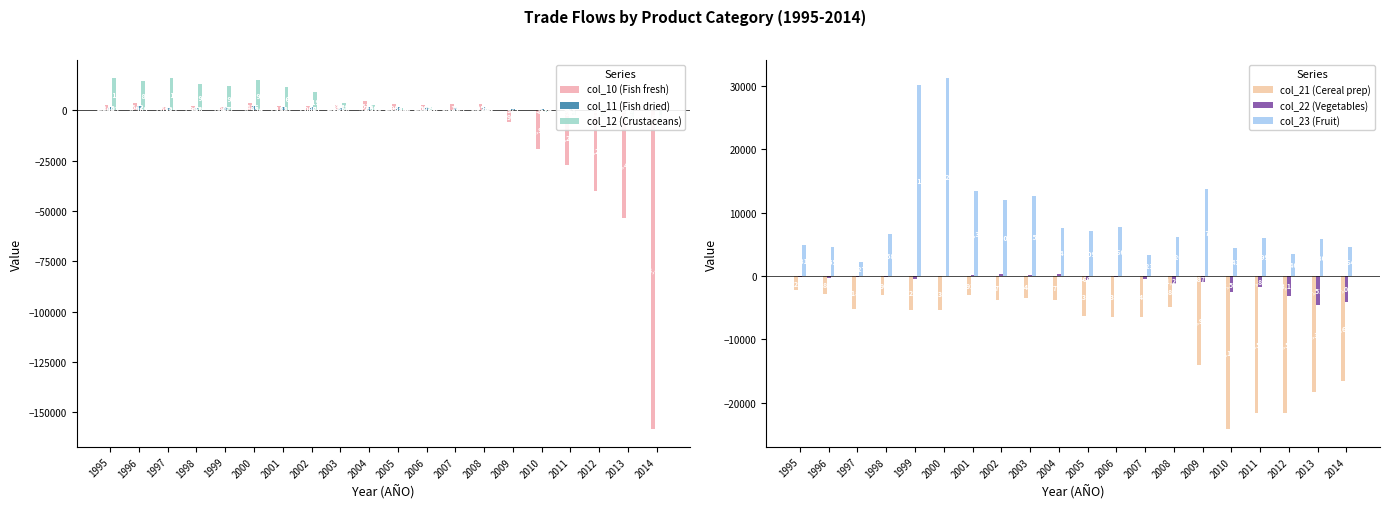

Between 2004 and 1998, which is larger?

2004